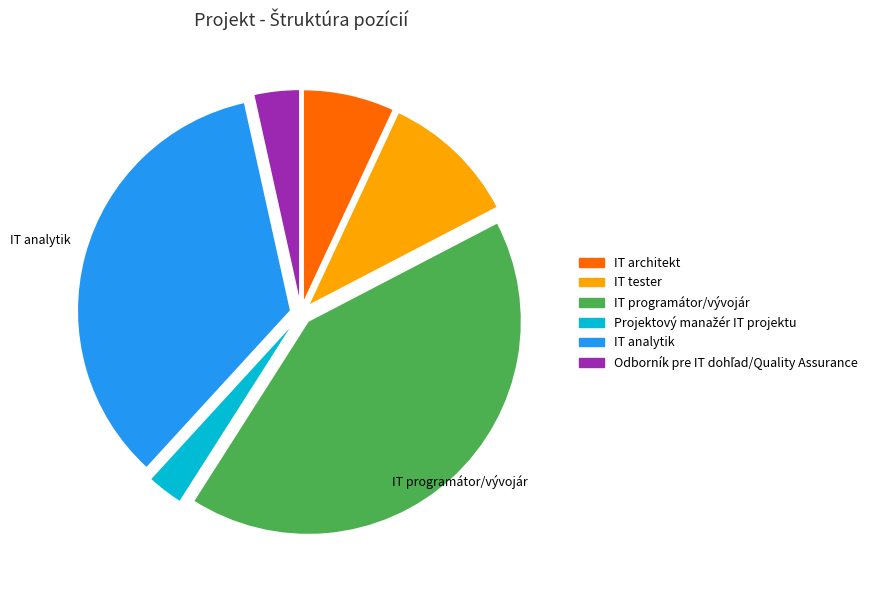

Does IT architekt account for over 50% of the chart?

No